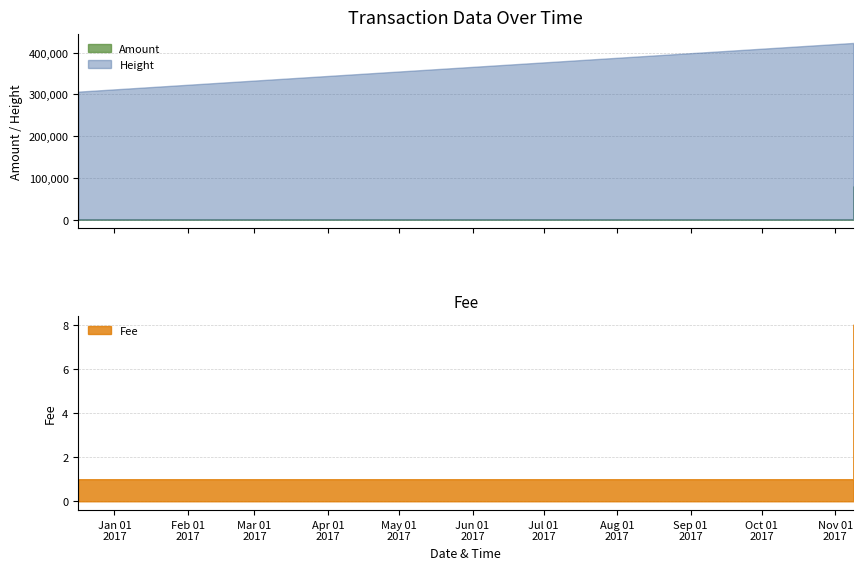

The value of Amount at 2017-11-08 13:29:20 is 78660.6. True or false?

True